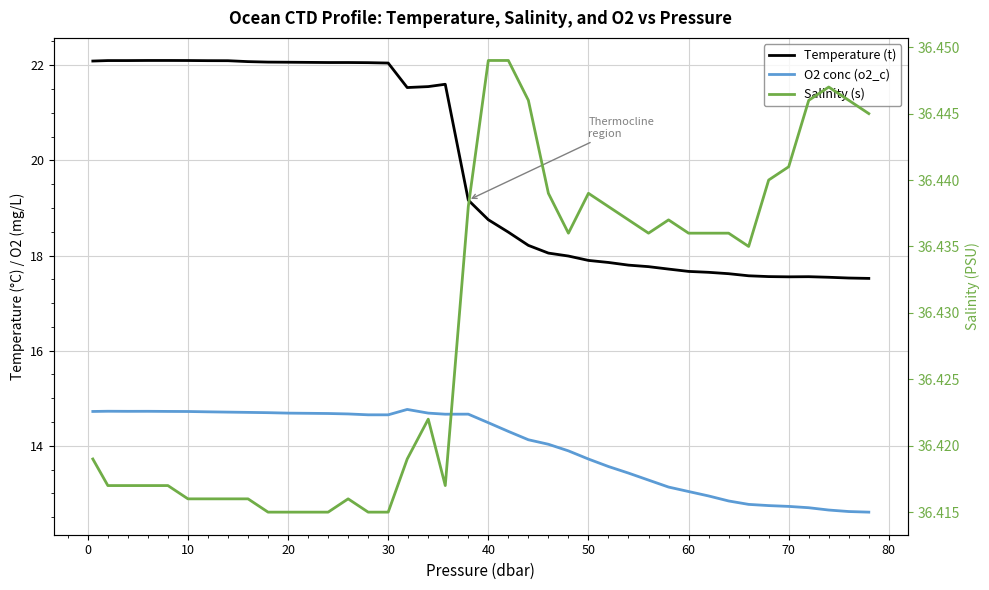

True or false: Temperature (t) has a value of 26.3 at 31.

False